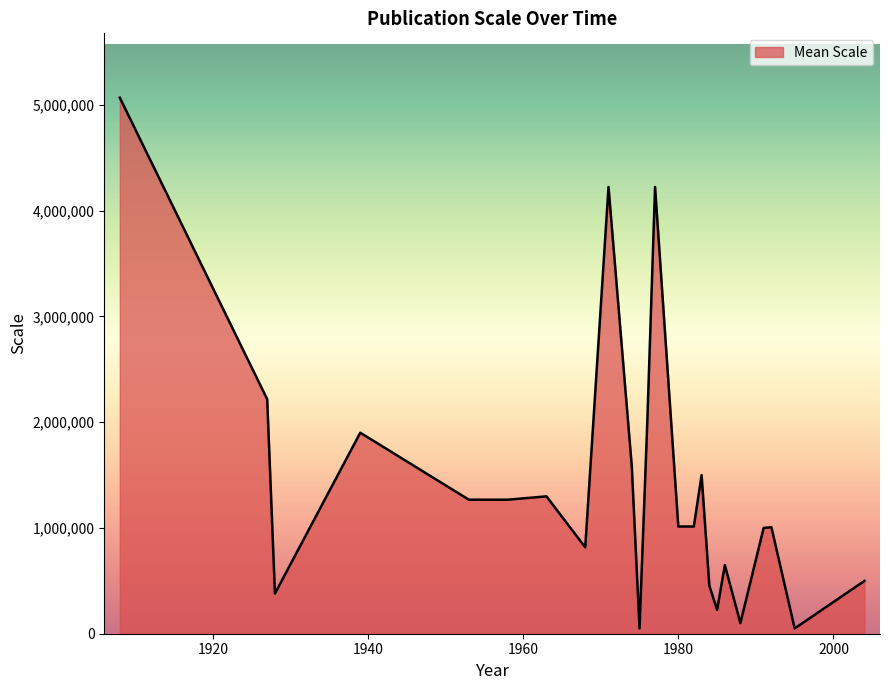

What is the greatest value displayed?

5068800.0